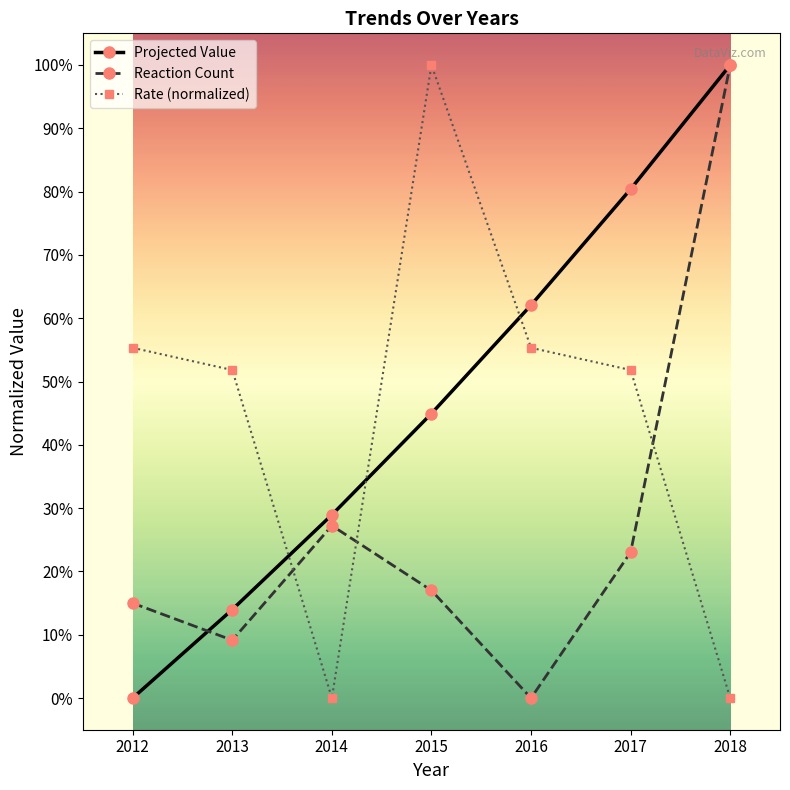

What are all the series names shown in the legend?

Projected Value, Reaction Count, Rate (normalized)